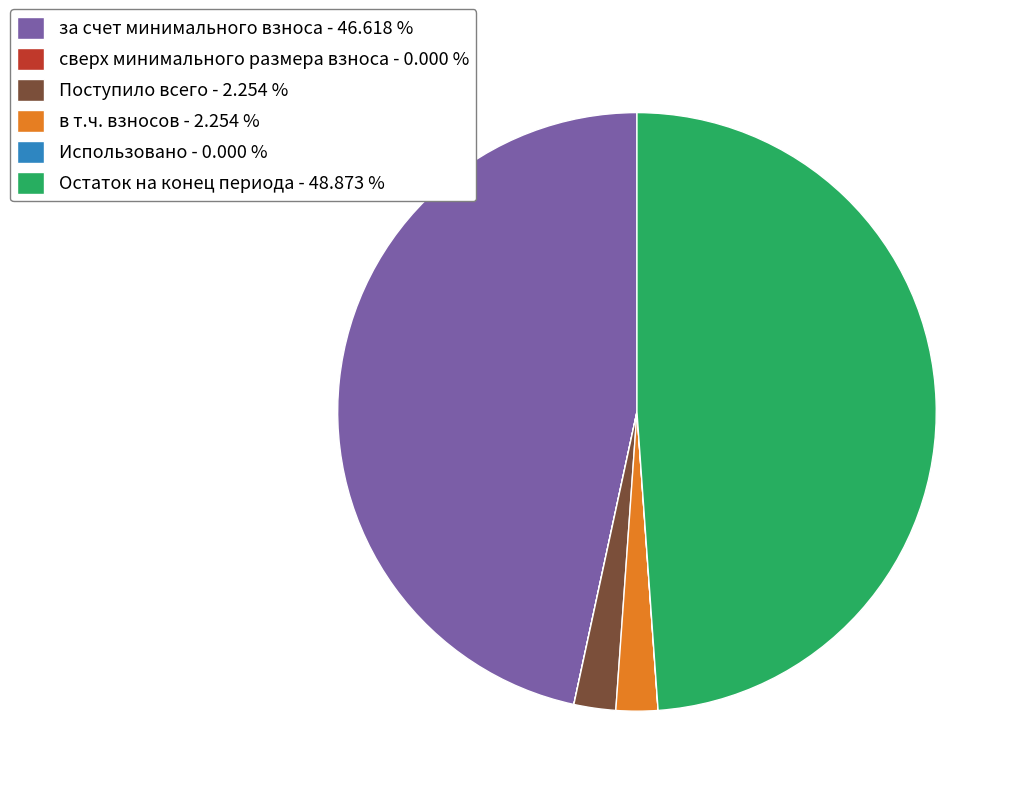

Is there a majority slice in this chart?

No